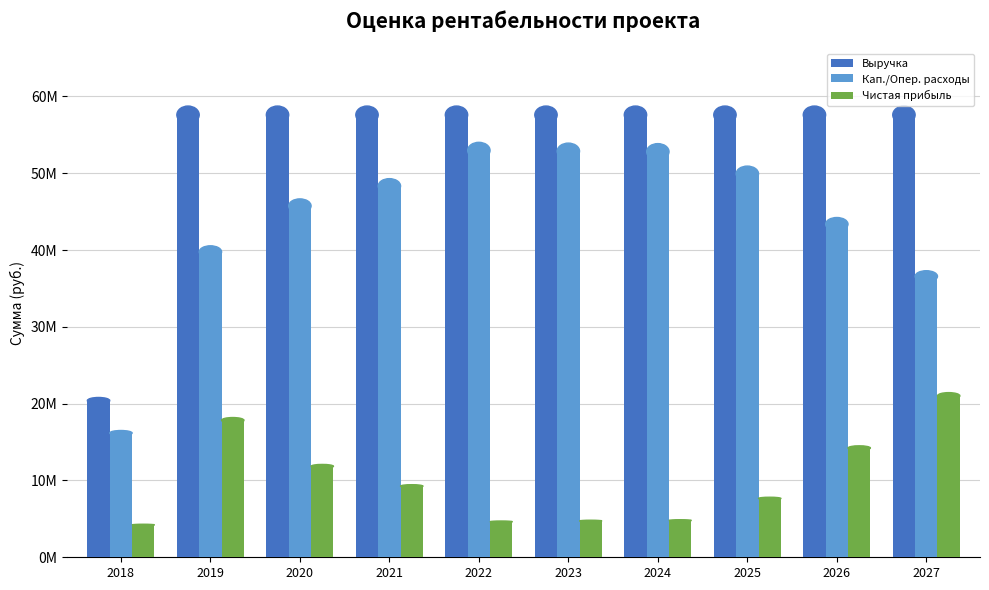

Are the bars grouped side by side (vs. stacked)?

Yes